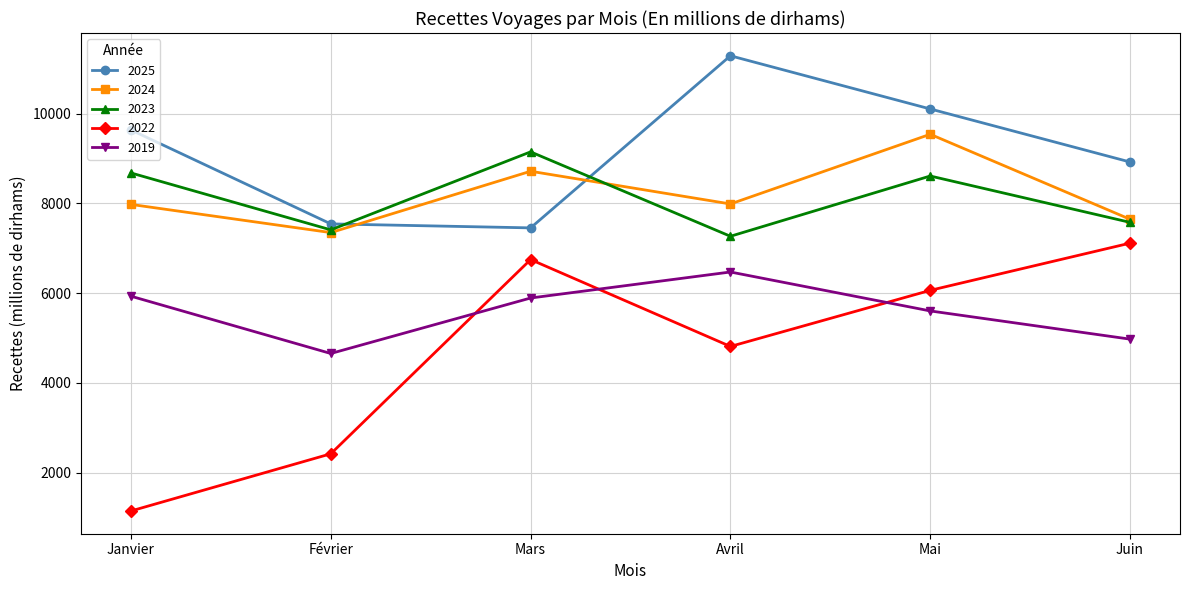

Where do 2025 and 2023 first cross each other?

Février and Mars